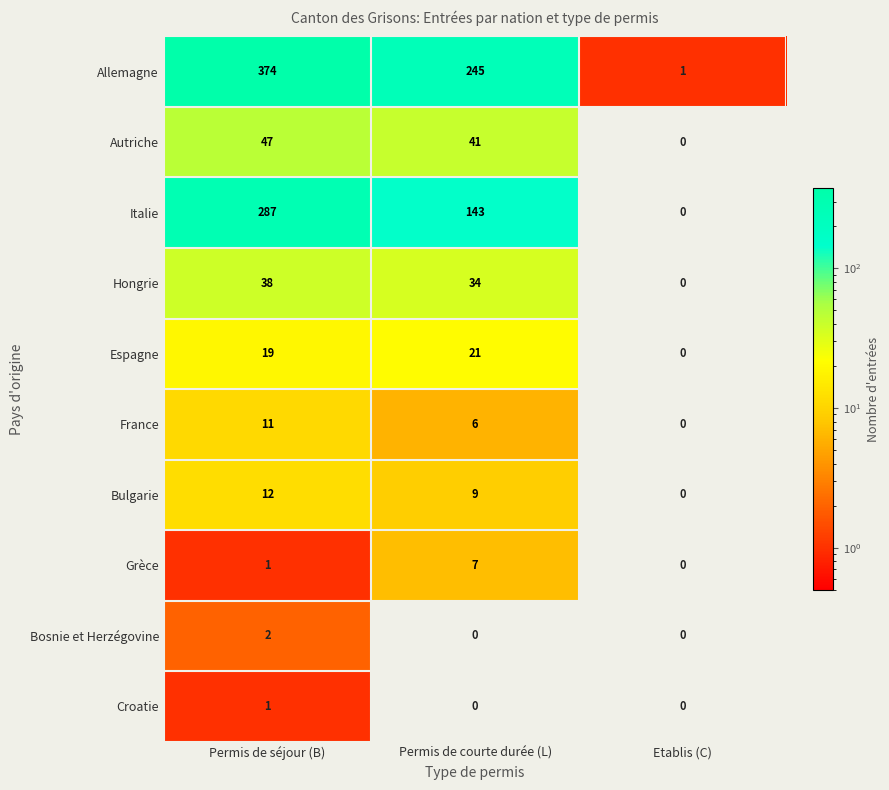

Reading left to right, what are all the values shown in this chart?

Allemagne: 374	245	1
Autriche: 47	41	0
Italie: 287	143	0
Hongrie: 38	34	0
Espagne: 19	21	0
France: 11	6	0
Bulgarie: 12	9	0
Grèce: 1	7	0
Bosnie et Herzégovine: 2	0	0
Croatie: 1	0	0